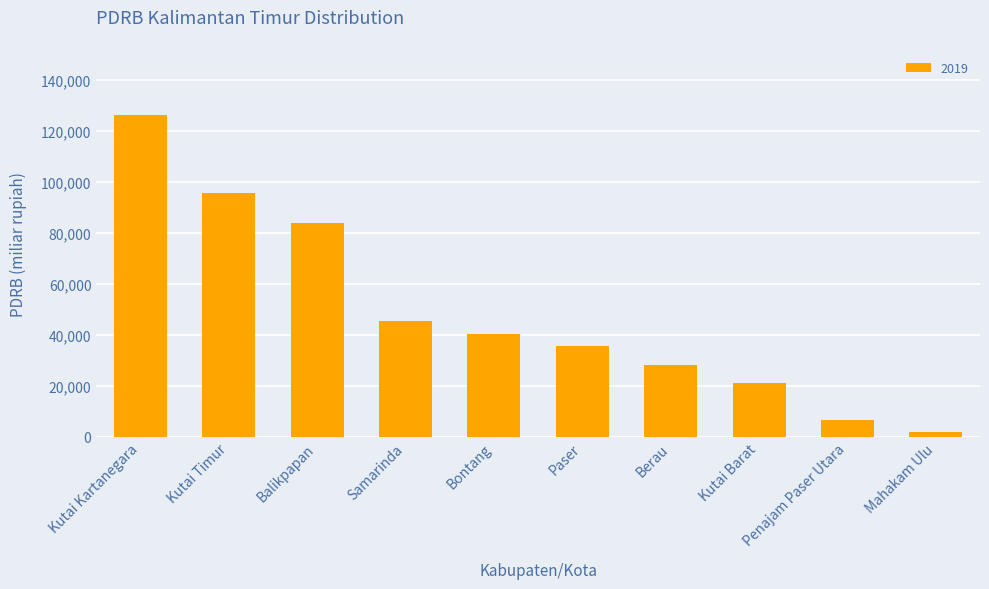

Between Balikpapan and Bontang, which is larger?

Balikpapan